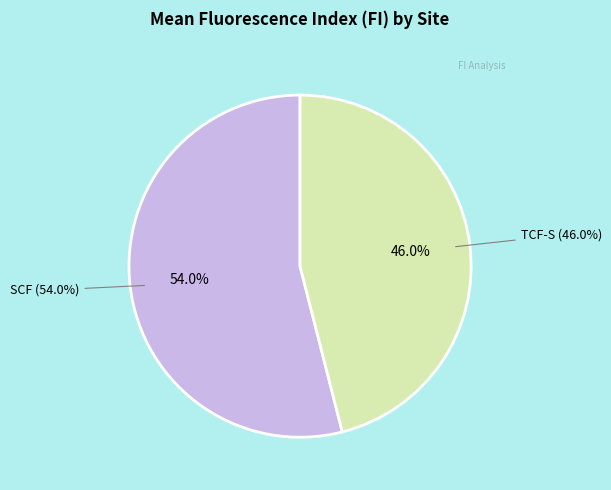

Which category accounts for the majority?

SCF